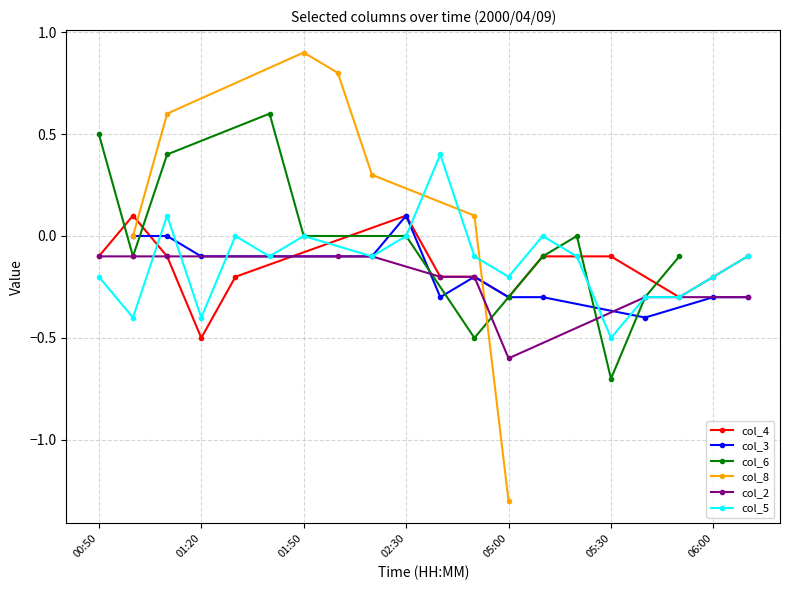

At which label does col_4 reach its minimum?

01:20